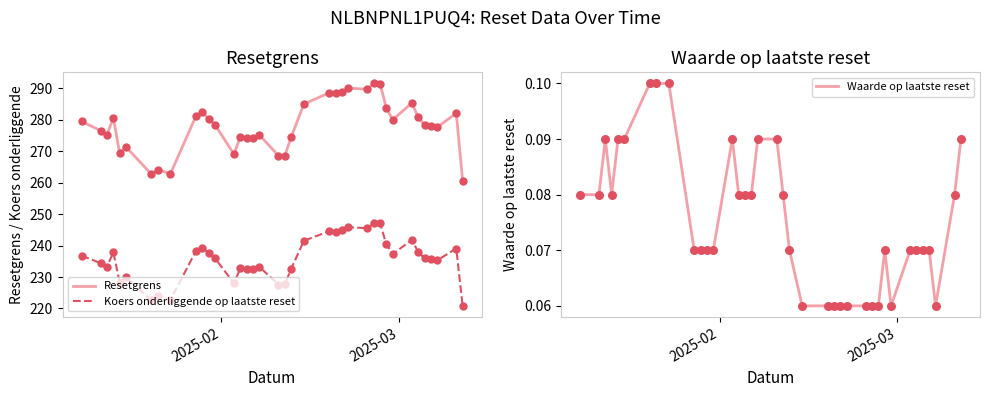

Which series reaches the minimum Y coordinate?

Waarde op laatste reset